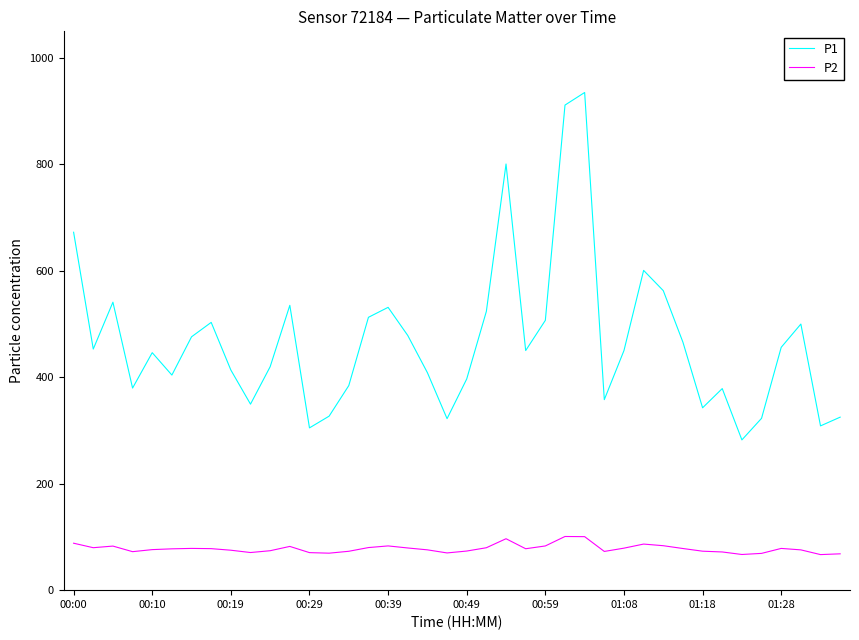

What is the maximum value shown in the chart?

935.1